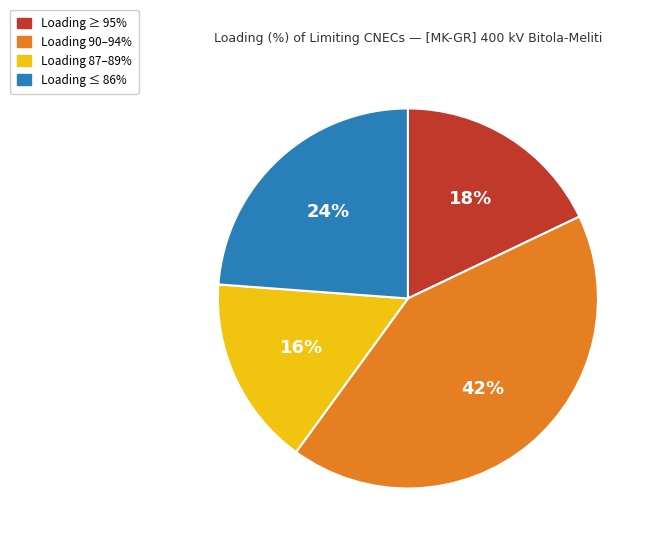

To the nearest percent, what is the average slice percentage?

25%